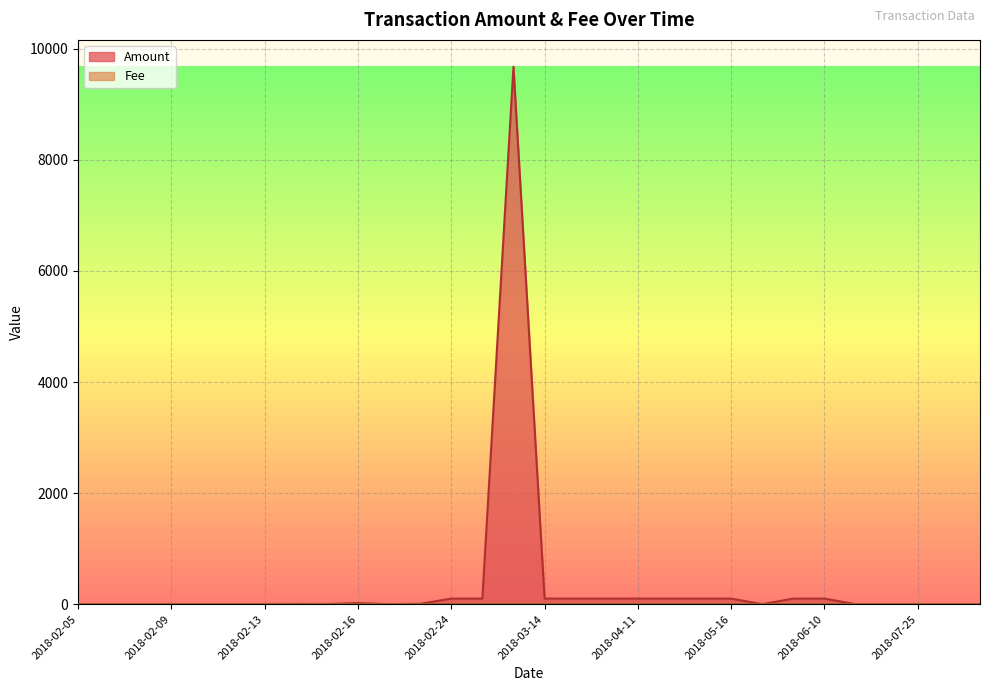

What is the maximum value shown in the chart?

9676.4